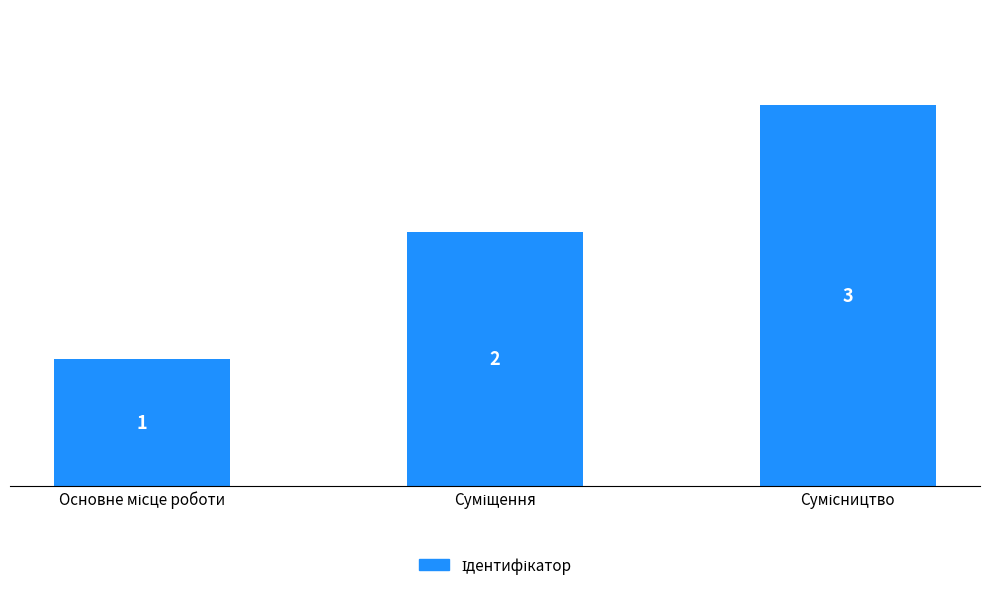

What is the sum of all values?

6